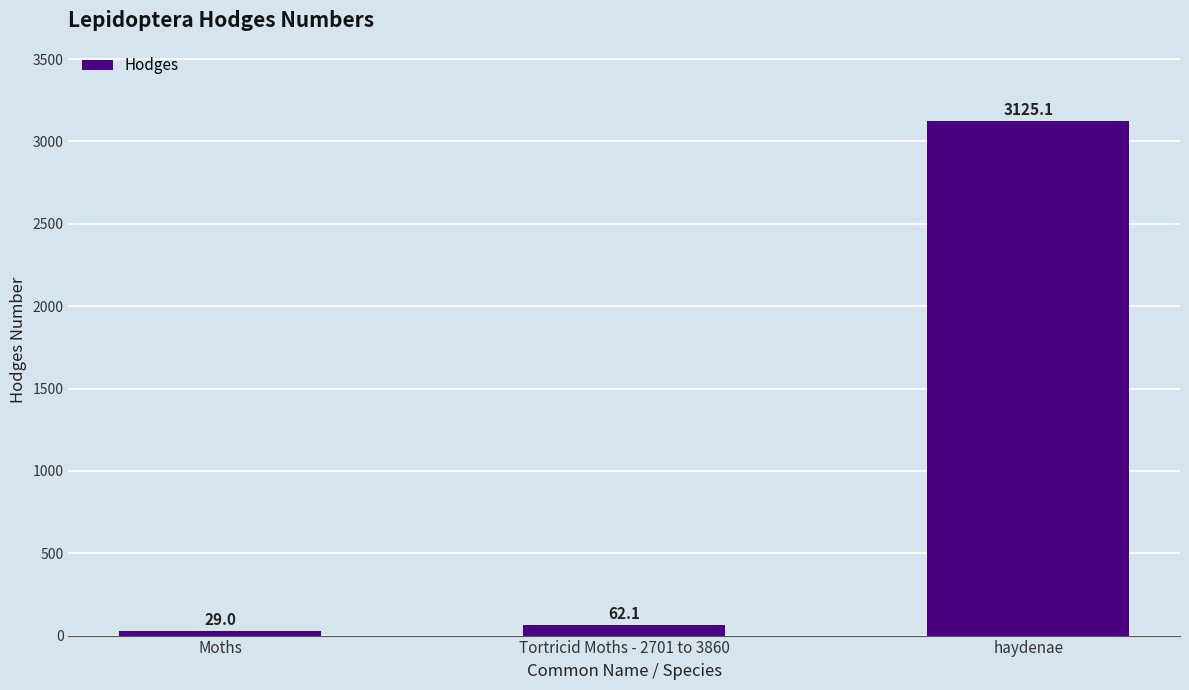

The chart shows a value of 29.0 at Moths. True or false?

True